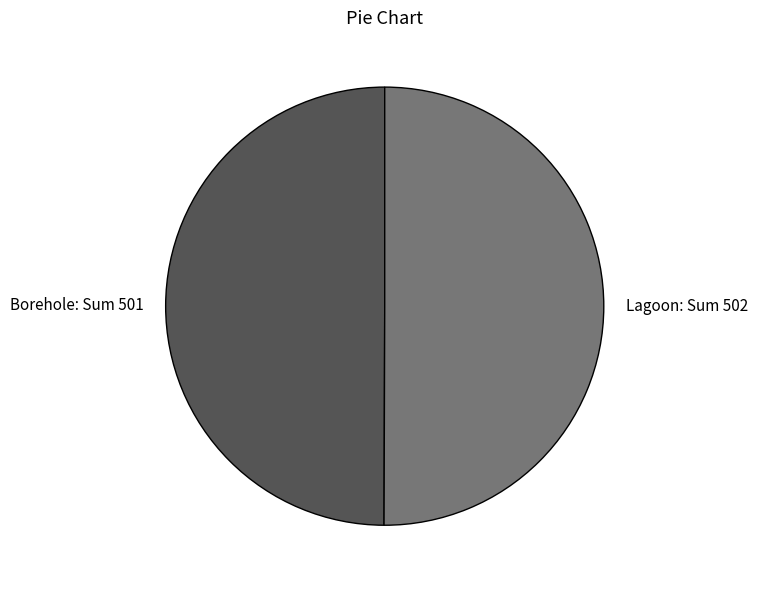

Approximately how many times larger is the value at Borehole compared to Lagoon?

1.0